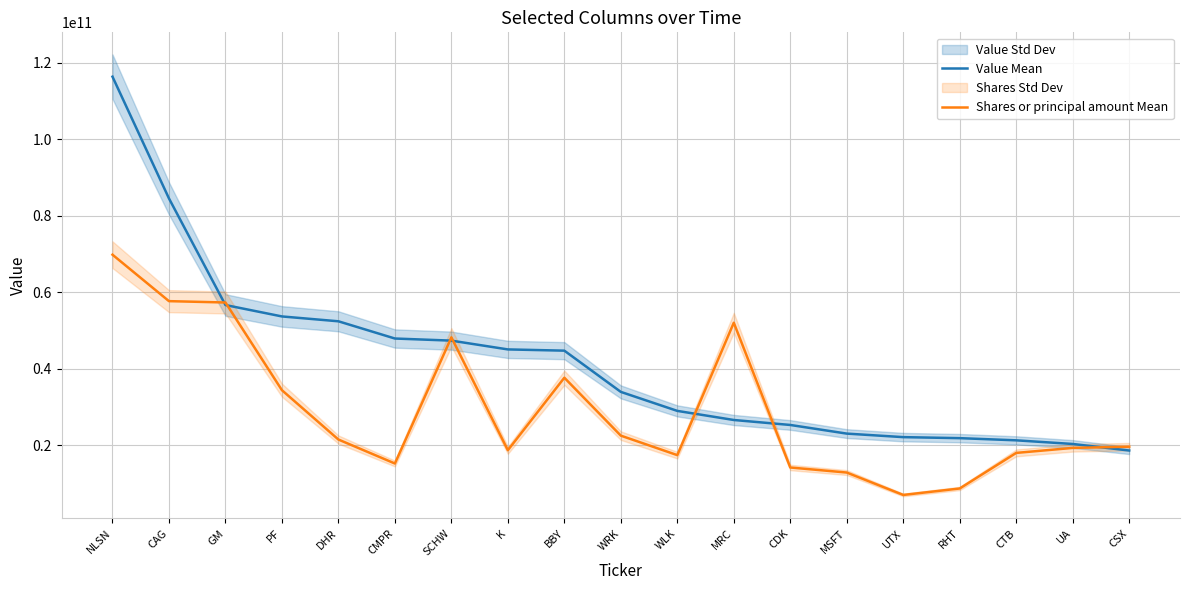

True or false: Shares or principal amount Mean and Value Mean cross at least once.

True